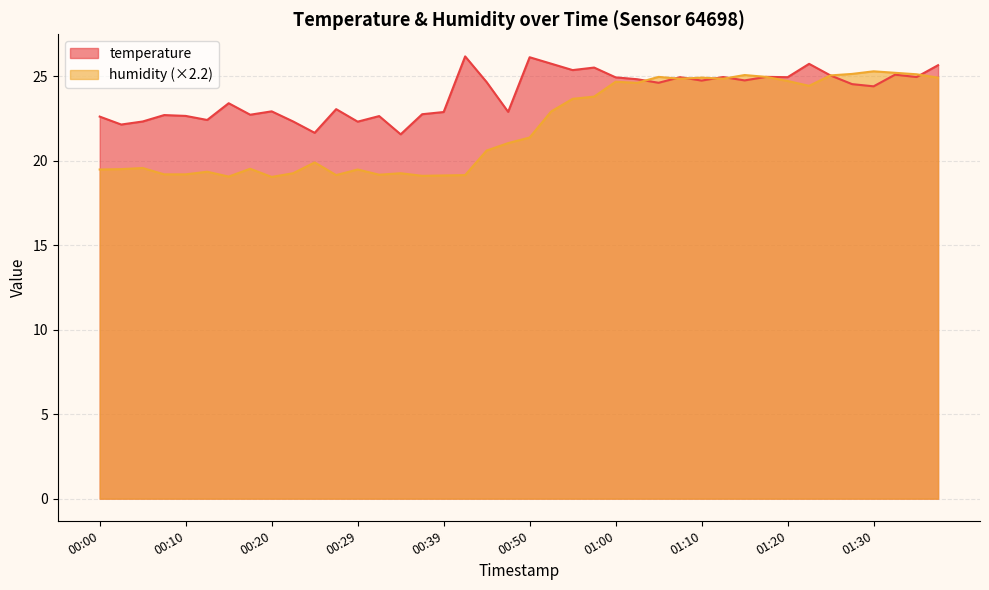

At which category does humidity reach its first local peak?

00:05